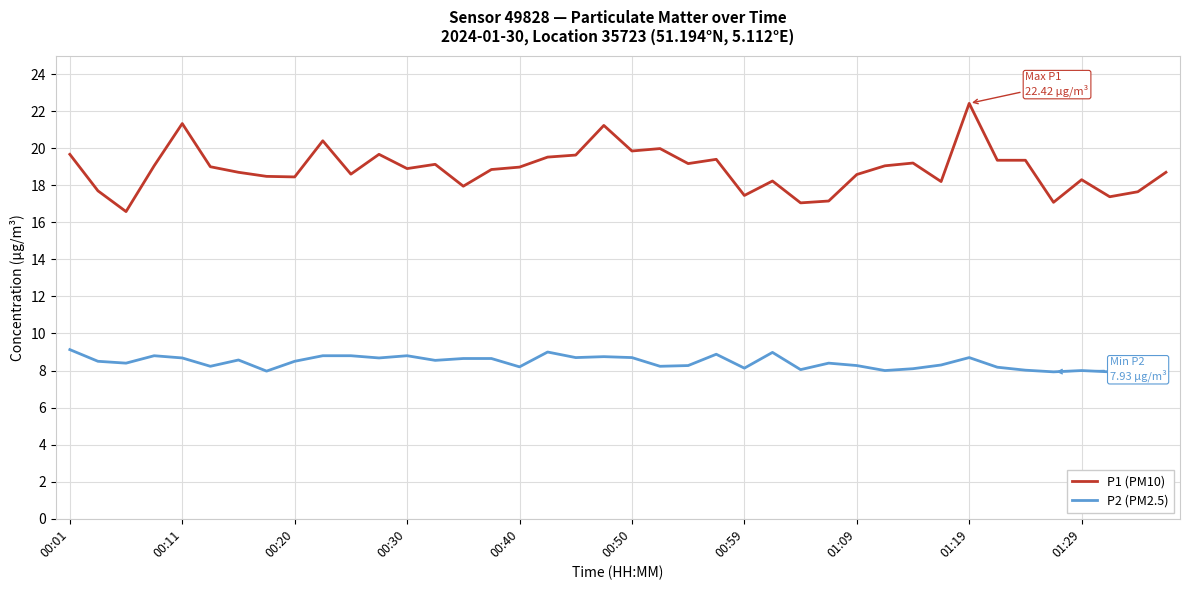

What is the maximum value shown in the chart?

22.4